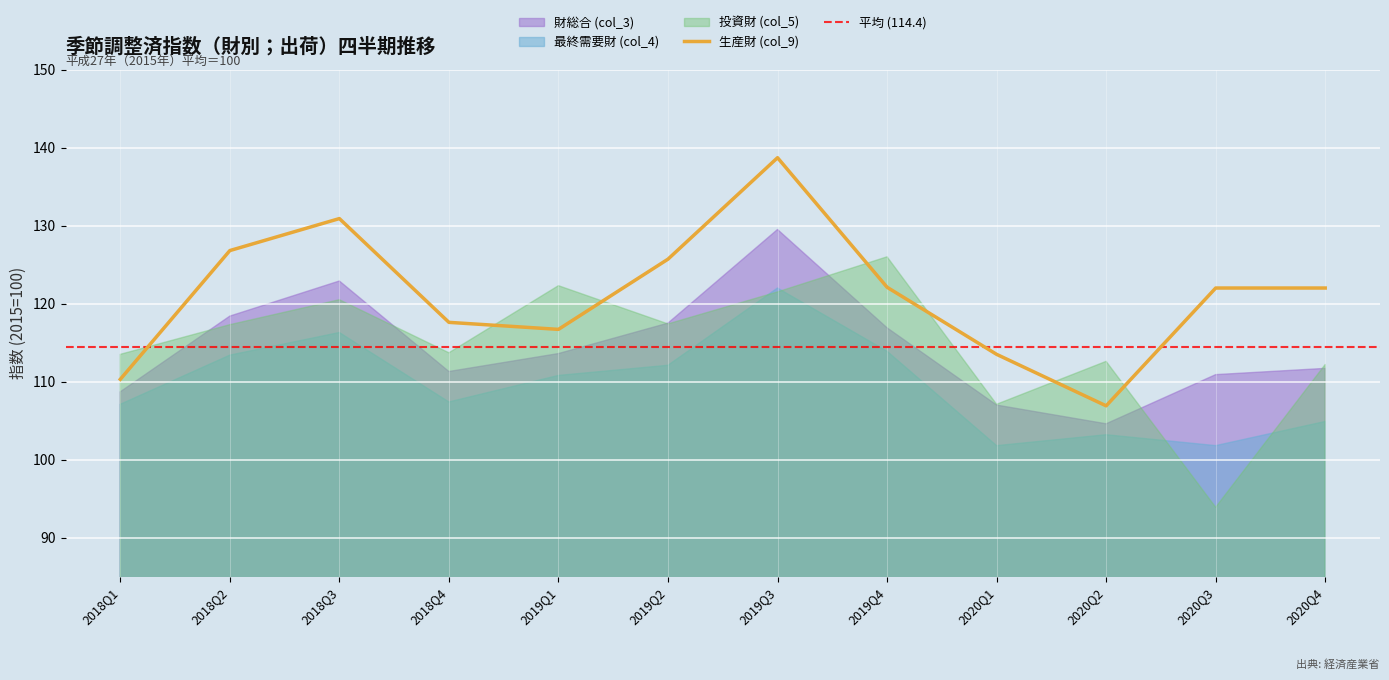

How many distinct data groups are displayed?

4